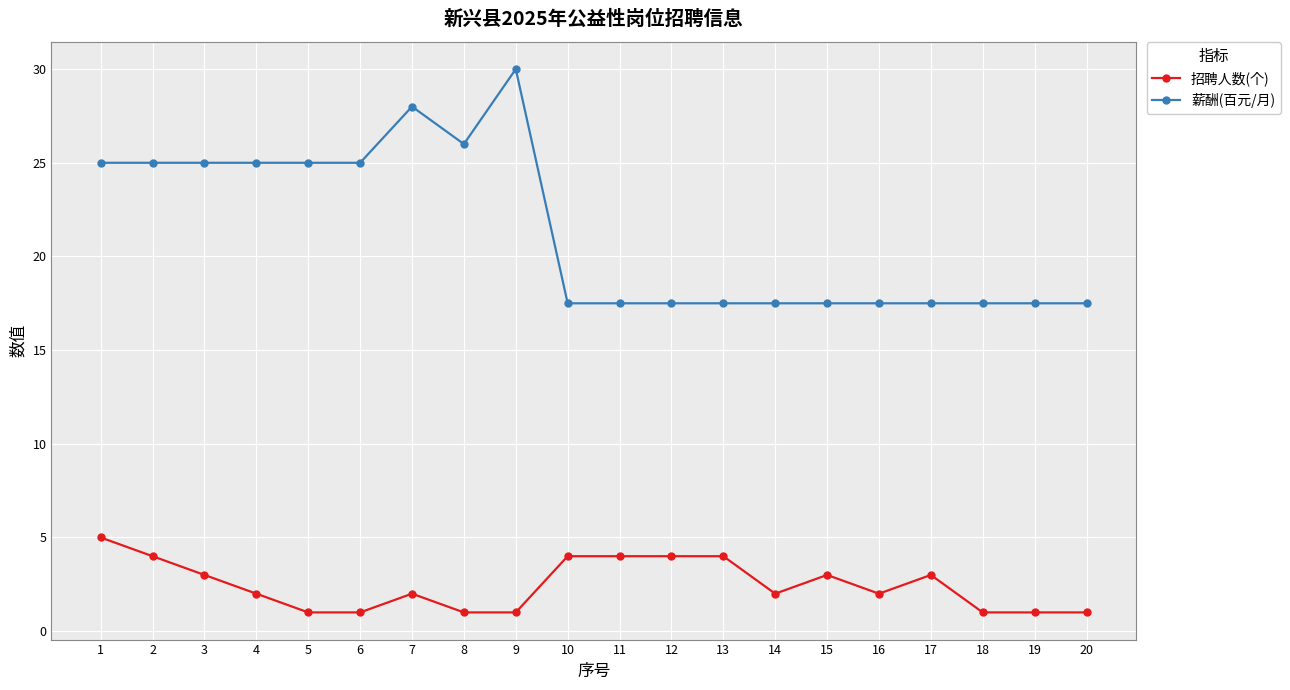

What is the difference between the maximum and minimum values in the 招聘人数(个) series?

4.0